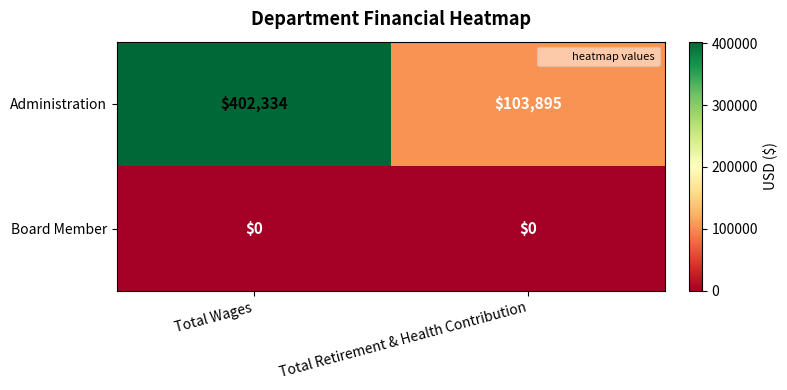

The value of Board Member at Total Wages is 0. True or false?

True